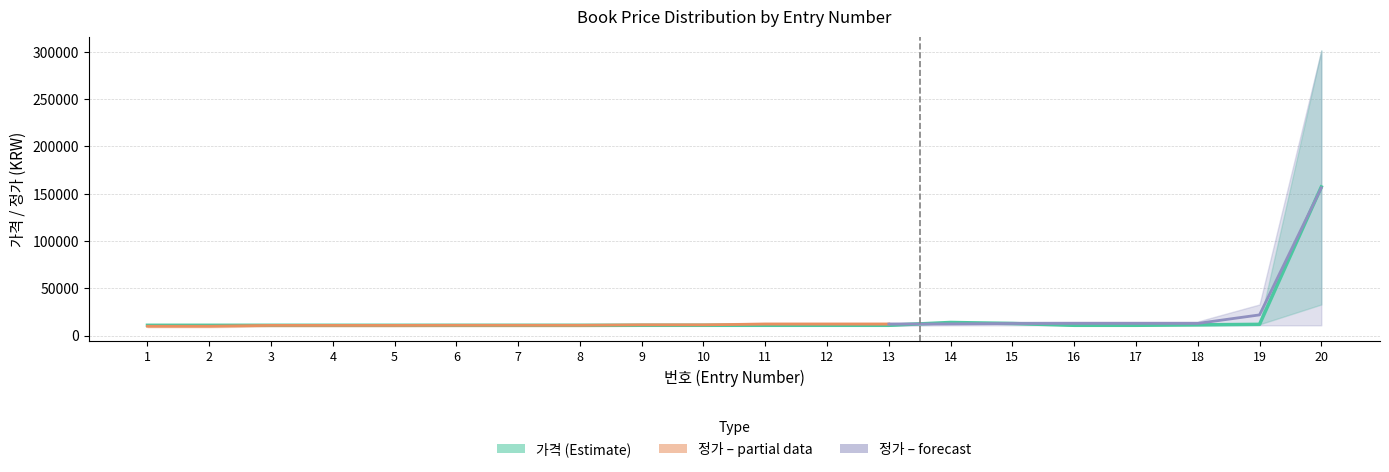

True or false: 가격_upper and 정가_upper cross at least once.

False